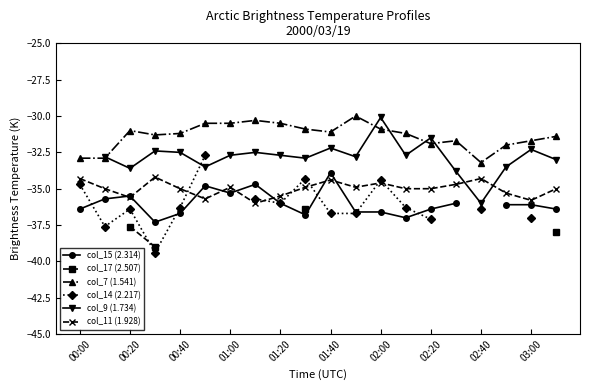

True or false: col_7 (1.541) has more than 0 points higher than both neighbors.

True